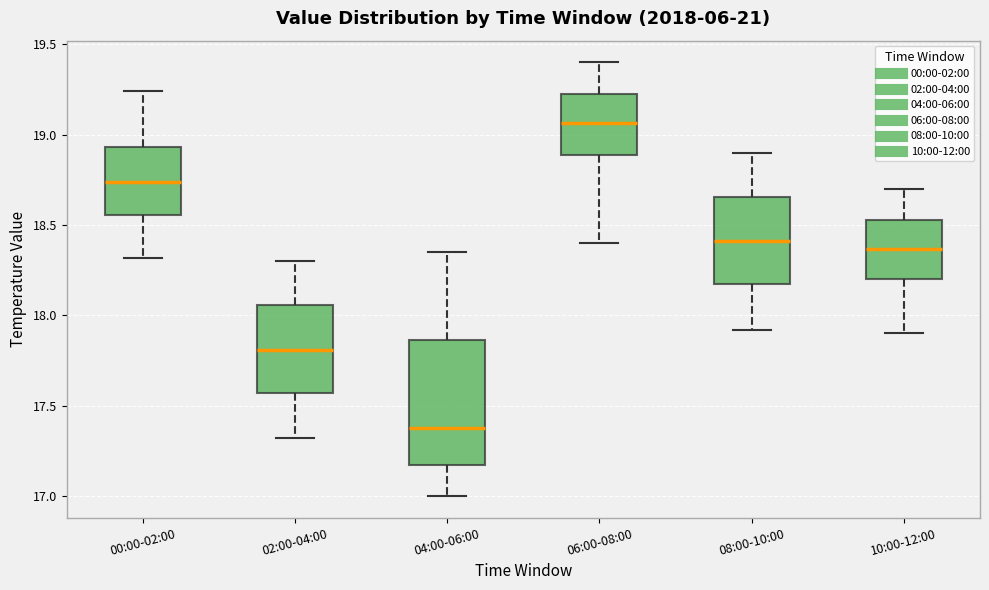

Where does the median line of the box for 06:00-08:00 sit on the y-axis? The values are not printed on the chart, so give them approximately, as read against the axis.

19.05